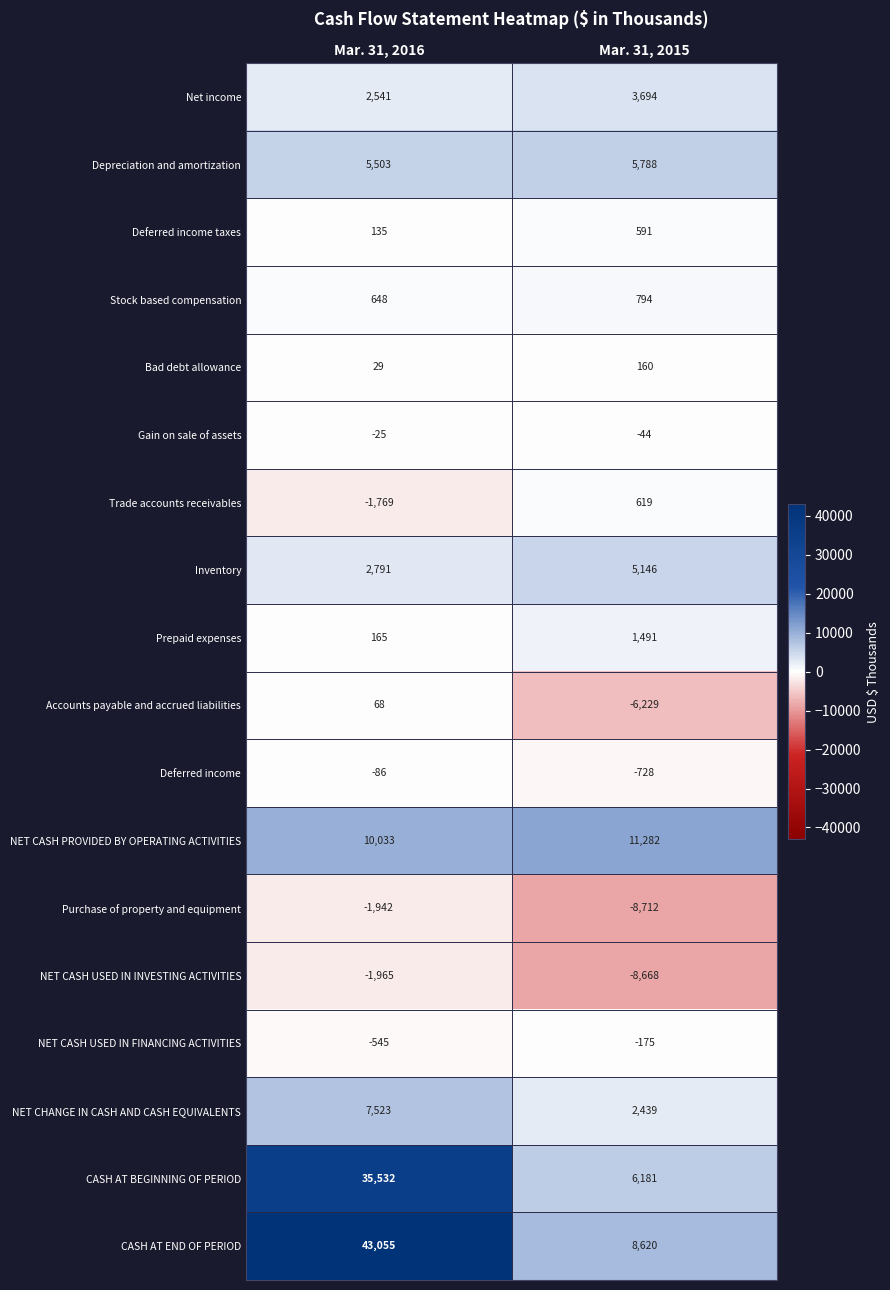

What is the total value across all series at Mar. 31, 2015?

22249